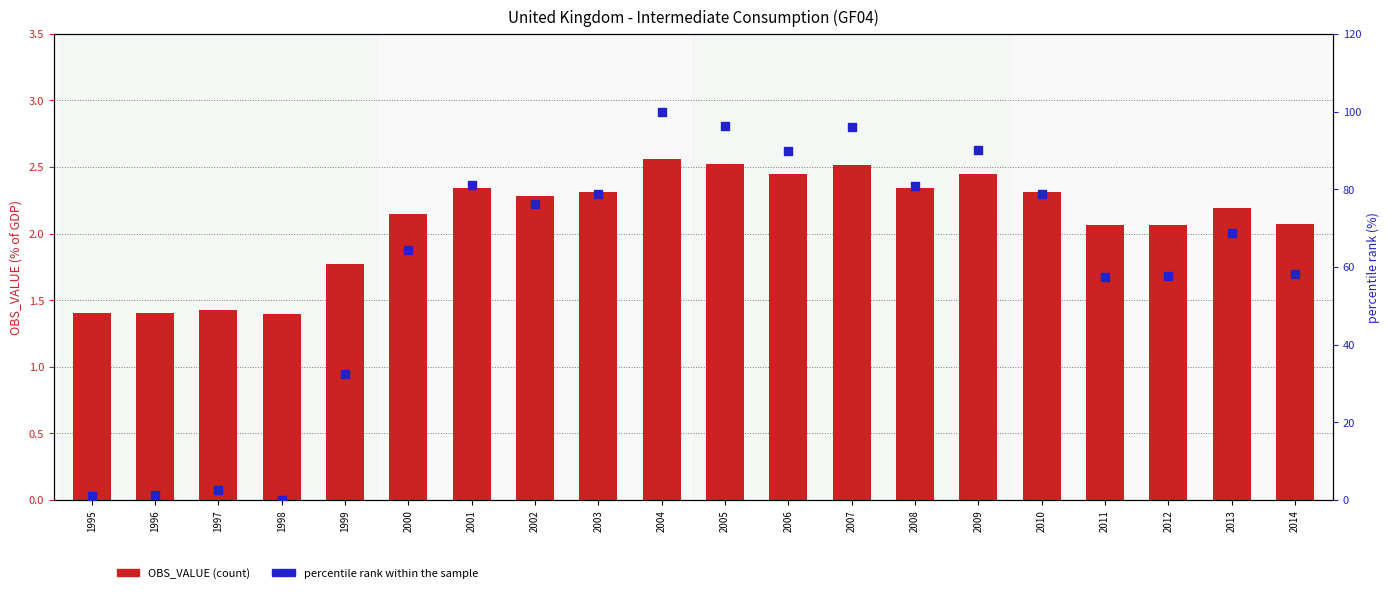

Which series has the largest total across all categories?

percentile rank within the sample